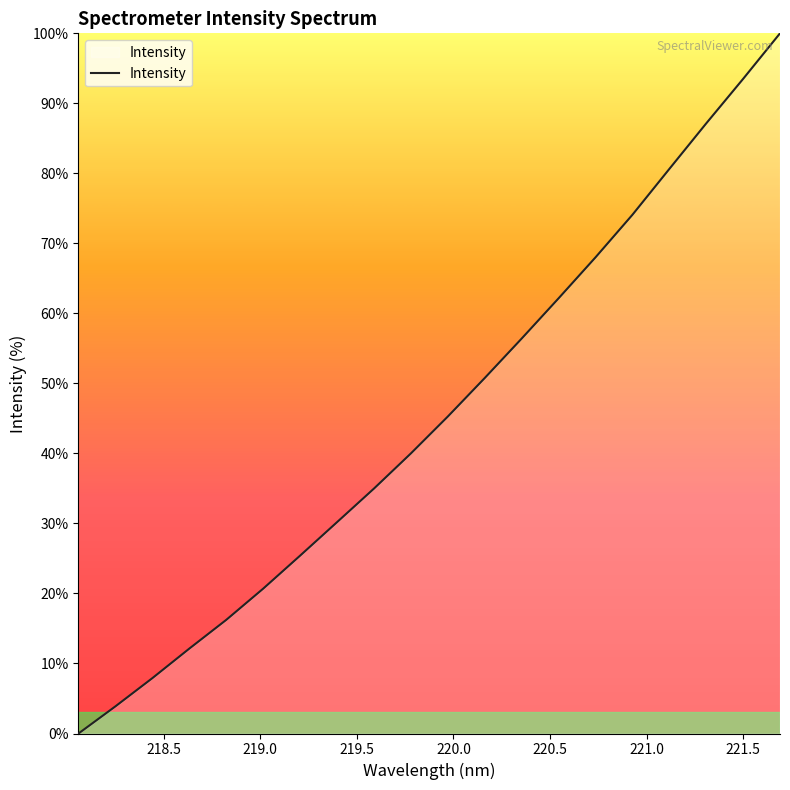

What is the maximum value shown in the chart?

100.0